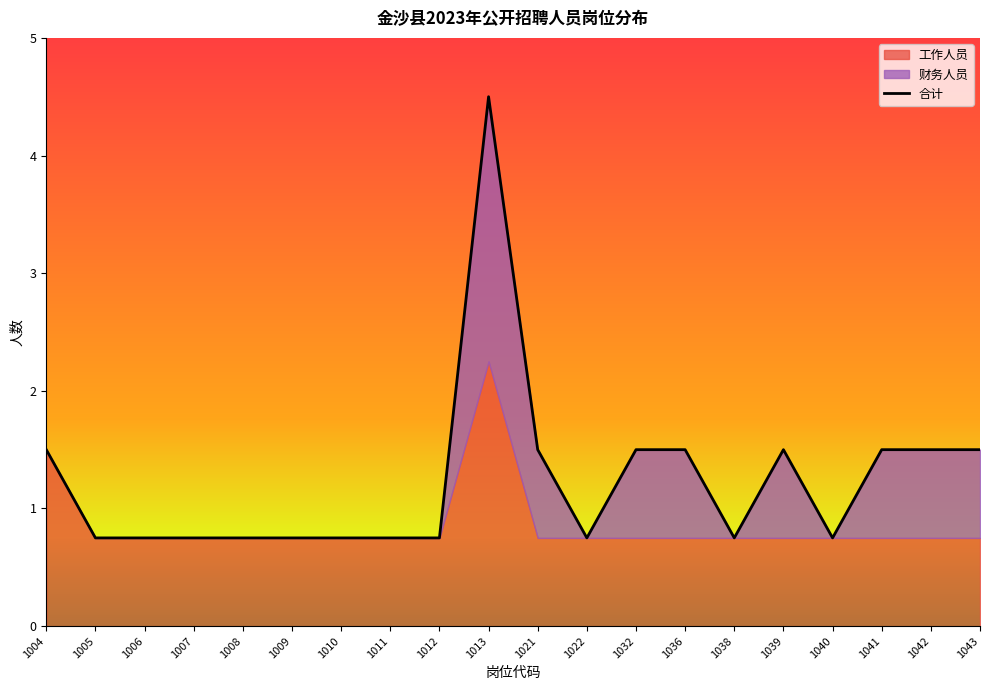

List the labels in order of value, smallest first.

1005, 1006, 1007, 1008, 1009, 1010, 1011, 1012, 1022, 1038, 1040, 1004, 1021, 1032, 1036, 1039, 1041, 1042, 1043, 1013